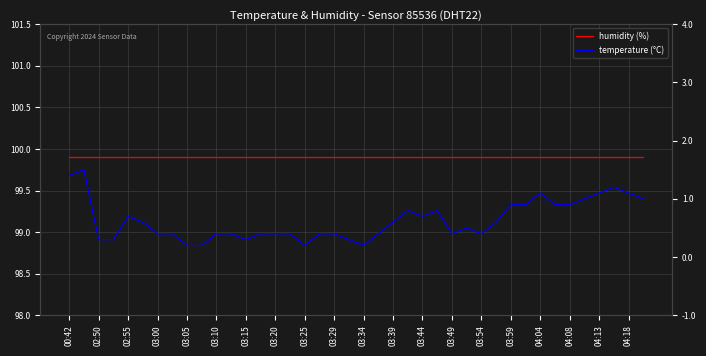

What is the sum of all humidity (%) values?

3996.0